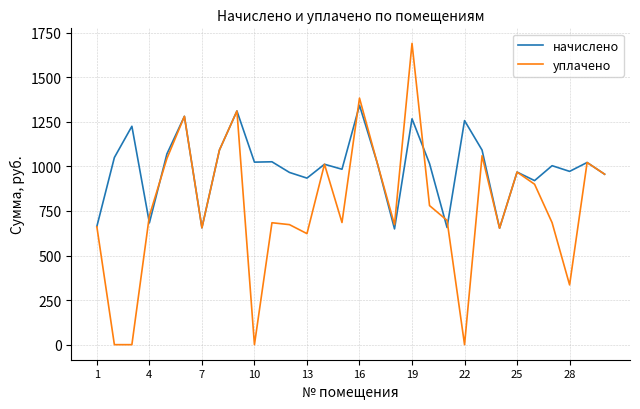

Which series has the largest range (max minus min)?

уплачено